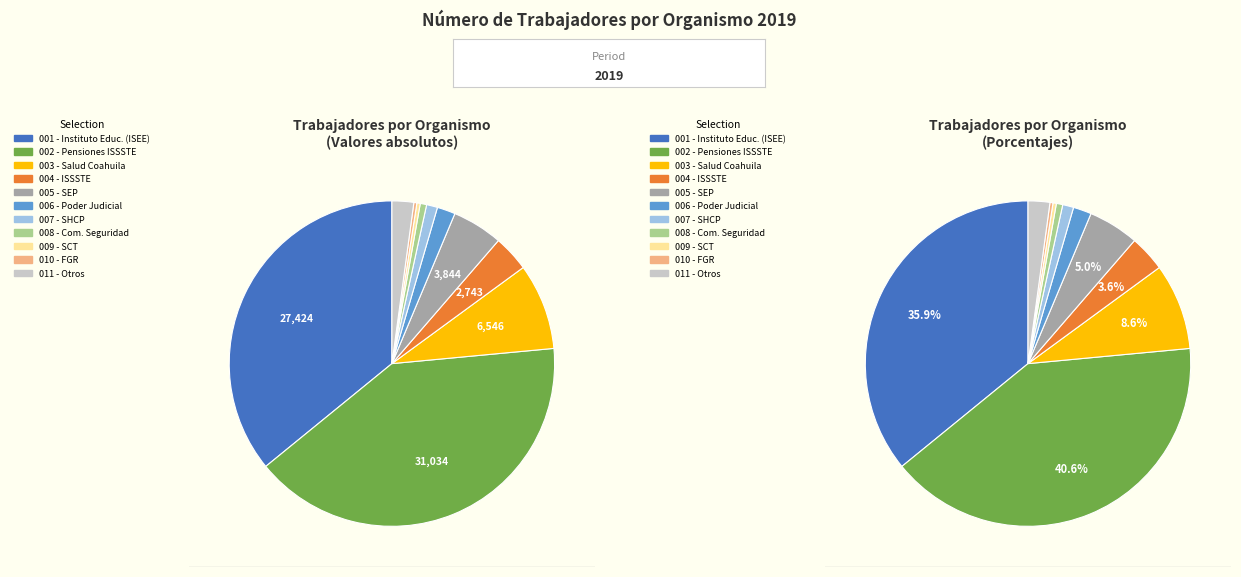

Combined, do Servicios de Salud de Coahuila and Secretaría de Comunicaciones account for over 50%?

No